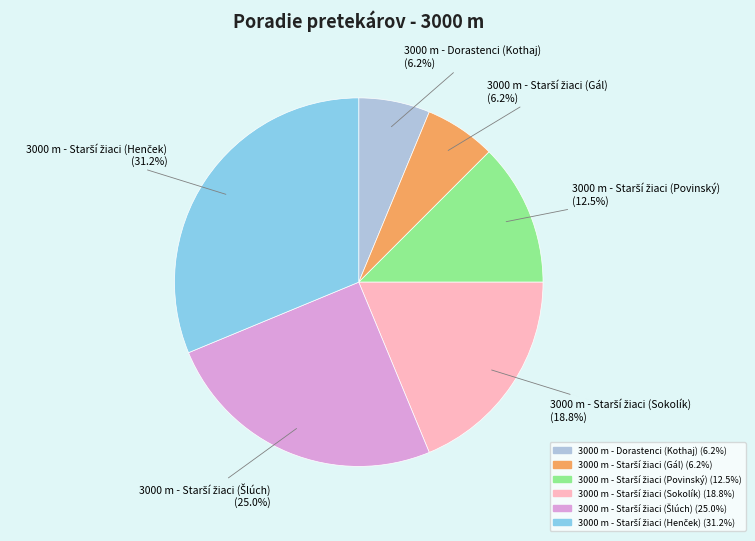

Is there any slice that represents more than half of the pie?

No